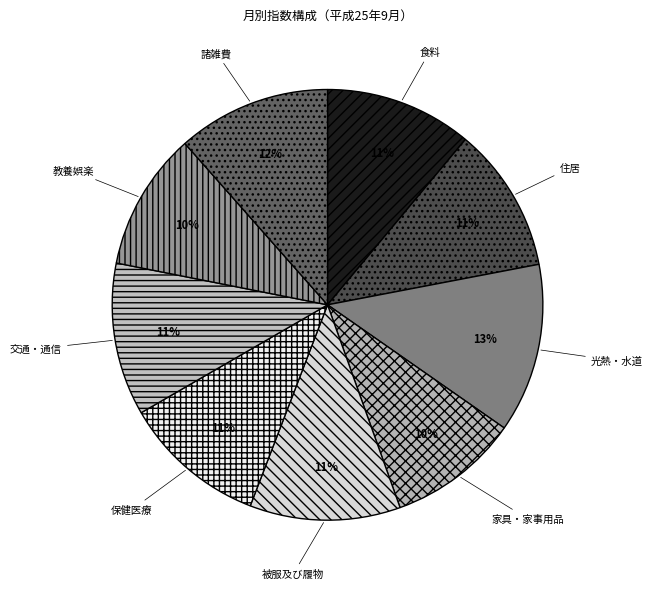

Which category has the biggest portion of the pie?

光熱・水道